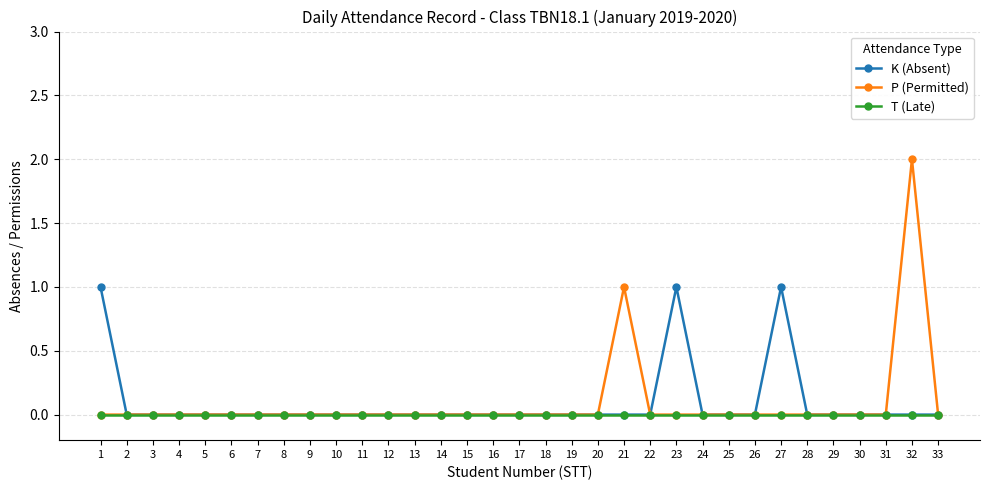

Reading right to left, what are all the values shown in this chart?

K (Absent): 0	0	0	0	0	0	1	0	0	0	1	0	0	0	0	0	0	0	0	0	0	0	0	0	0	0	0	0	0	0	0	0	1
P (Permitted): 0	2	0	0	0	0	0	0	0	0	0	0	1	0	0	0	0	0	0	0	0	0	0	0	0	0	0	0	0	0	0	0	0
T (Late): 0	0	0	0	0	0	0	0	0	0	0	0	0	0	0	0	0	0	0	0	0	0	0	0	0	0	0	0	0	0	0	0	0